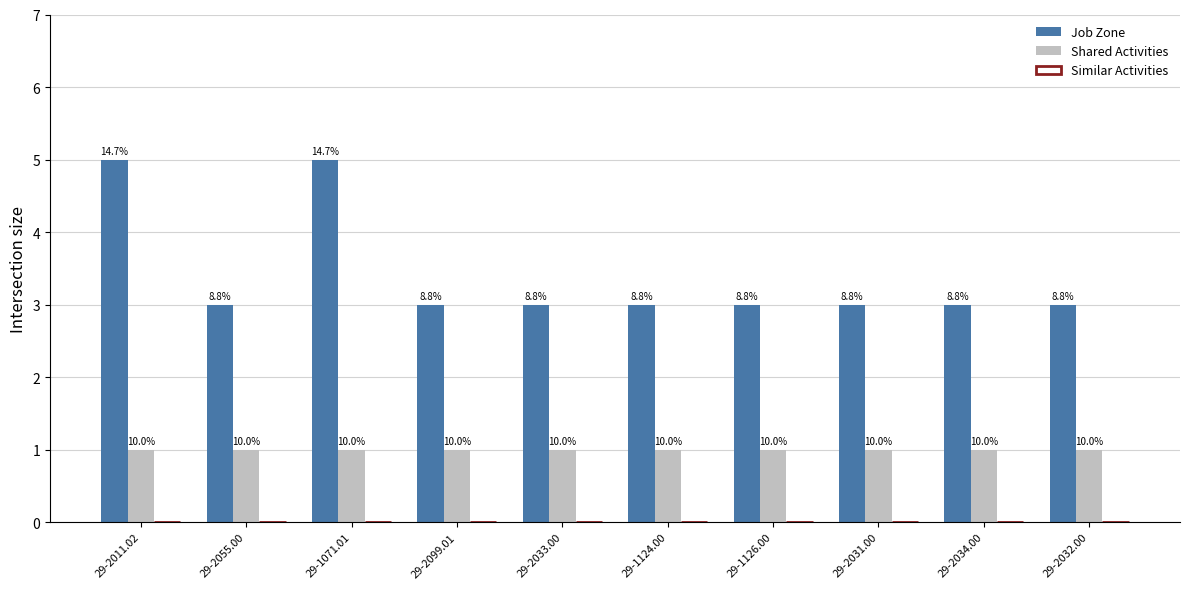

How many bars are there in each group?

2